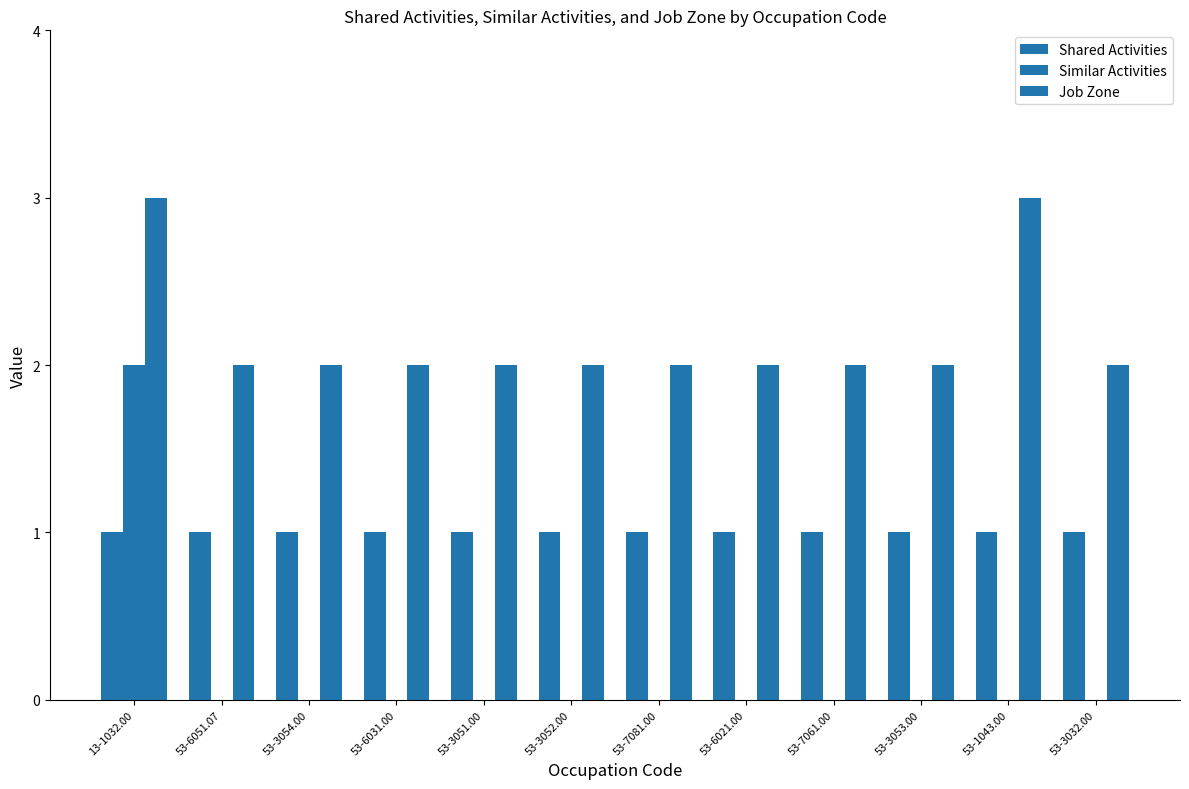

Are the bars grouped side by side (vs. stacked)?

Yes